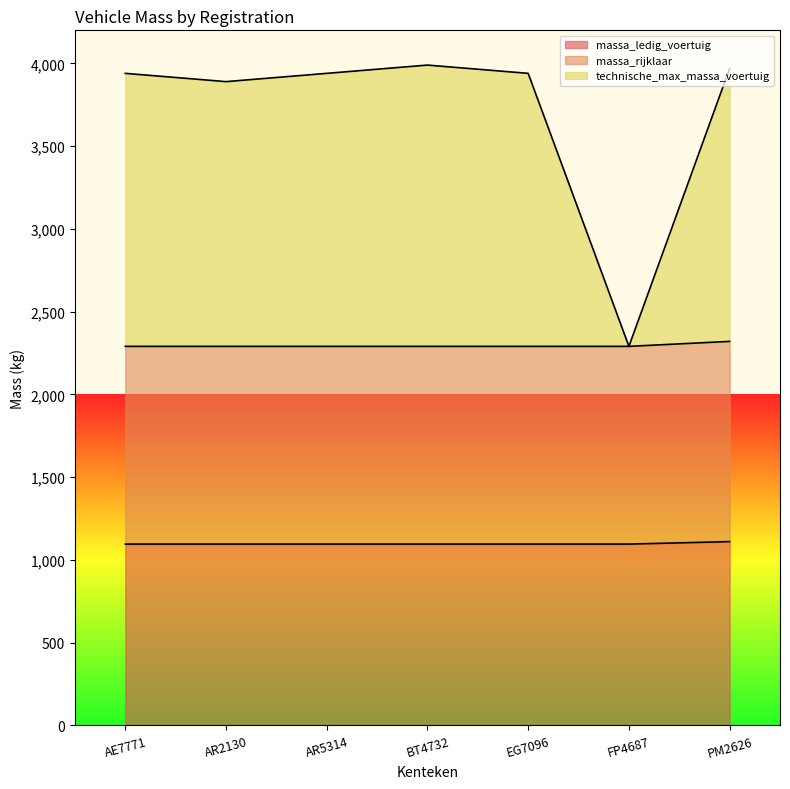

What is the difference between the maximum and minimum values in the massa_rijklaar series?

30